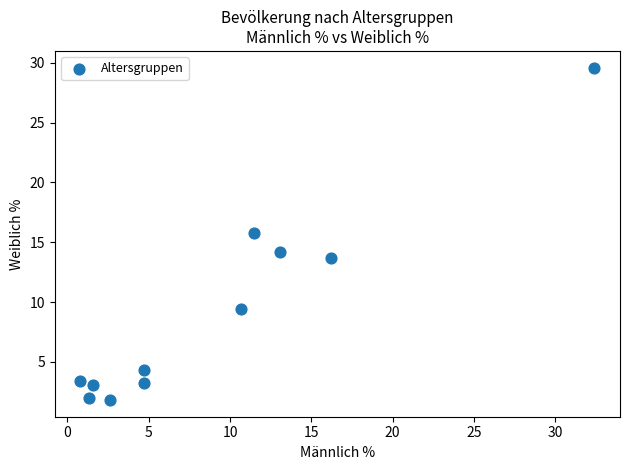

What is the range of X values (max minus min)?

31.6